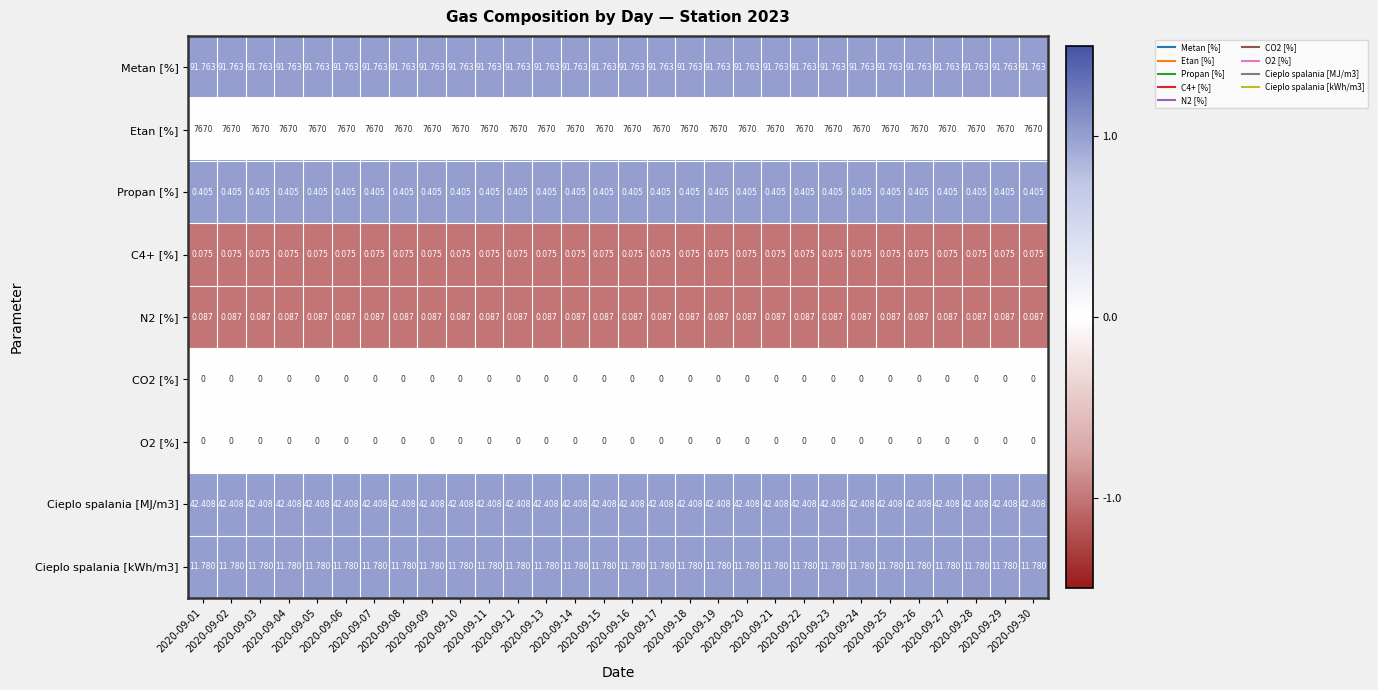

Which series has the largest total across all categories?

Etan [%]